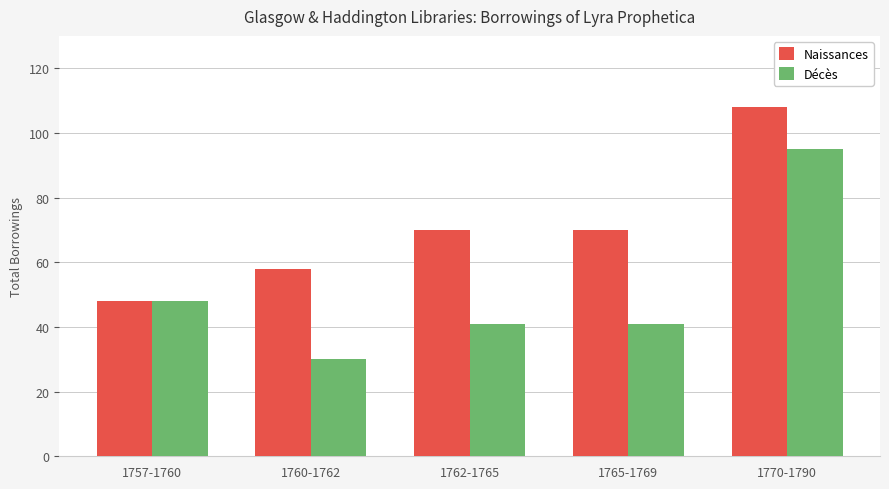

What is the difference between the maximum and minimum values in the Naissances series?

60